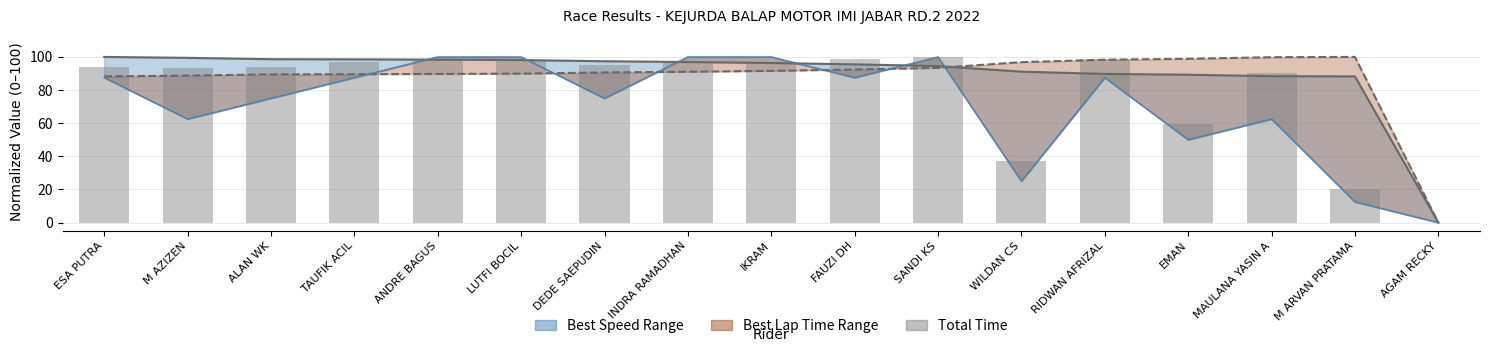

Reading left to right, what are all the values shown in this chart?

Best Speed: 100.0	99.4	98.6	98.5	98.4	98.1	97.4	96.9	96.3	95.5	94.5	91.1	89.8	89.3	88.4	88.2	0.0
Best Lap Time: 88.2	88.7	89.5	89.6	89.7	89.9	90.6	91.0	91.6	92.4	93.4	96.9	98.3	98.9	99.9	100.0	0.0
Total Laps (norm): 87.5	62.5	75.0	87.5	100.0	100.0	75.0	100.0	100.0	87.5	100.0	25.0	87.5	50.0	62.5	12.5	0.0
Total Time (norm): 93.7	93.6	94.1	97.0	98.7	98.1	95.2	97.0	96.9	98.6	100.0	36.9	98.6	59.5	90.0	20.1	0.0